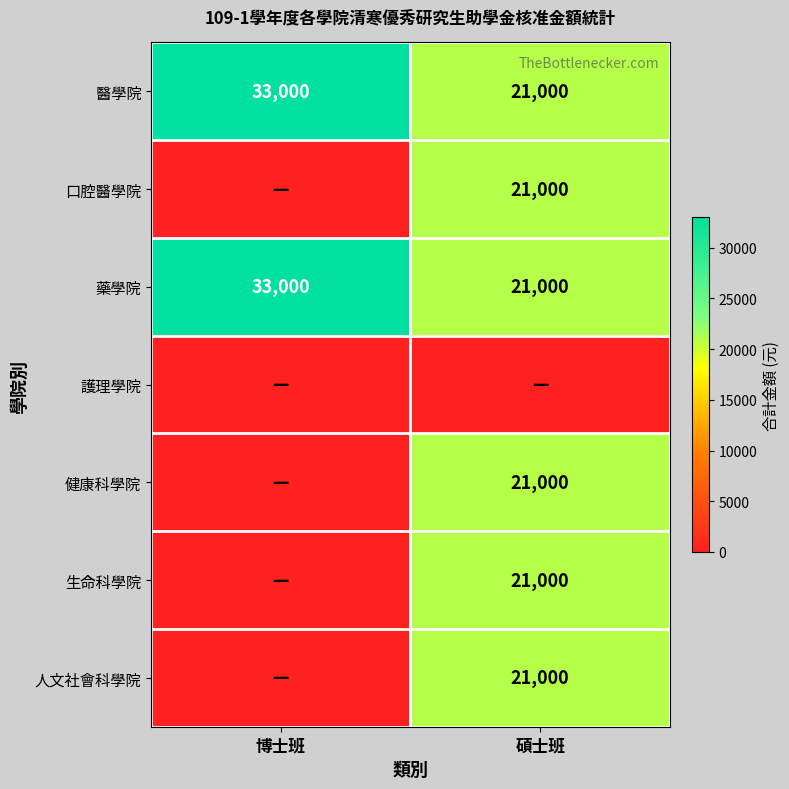

What is the minimum value for 醫學院?

21000